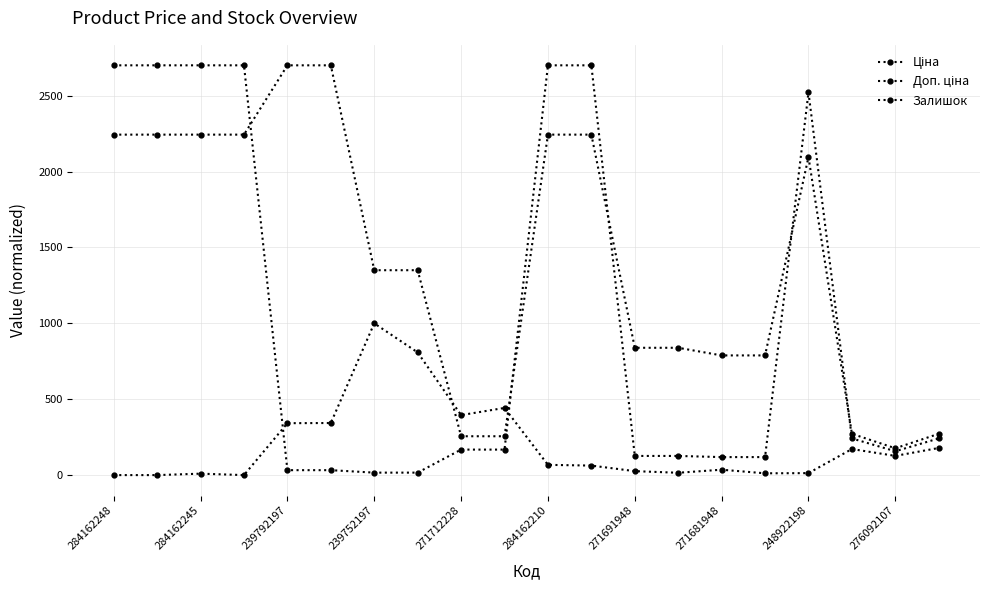

How many lines are shown in the chart?

3